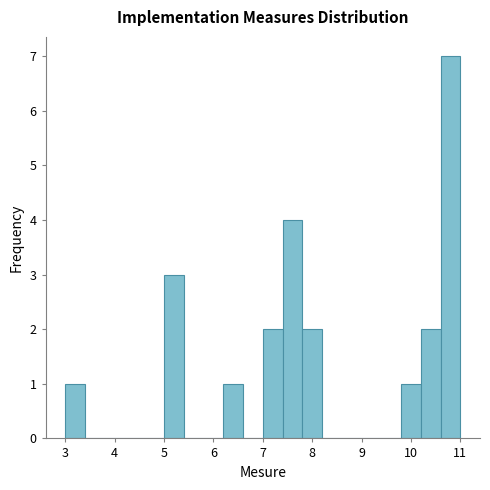

Over which range of the x-axis is the bar tallest?

10.6 to 11.0